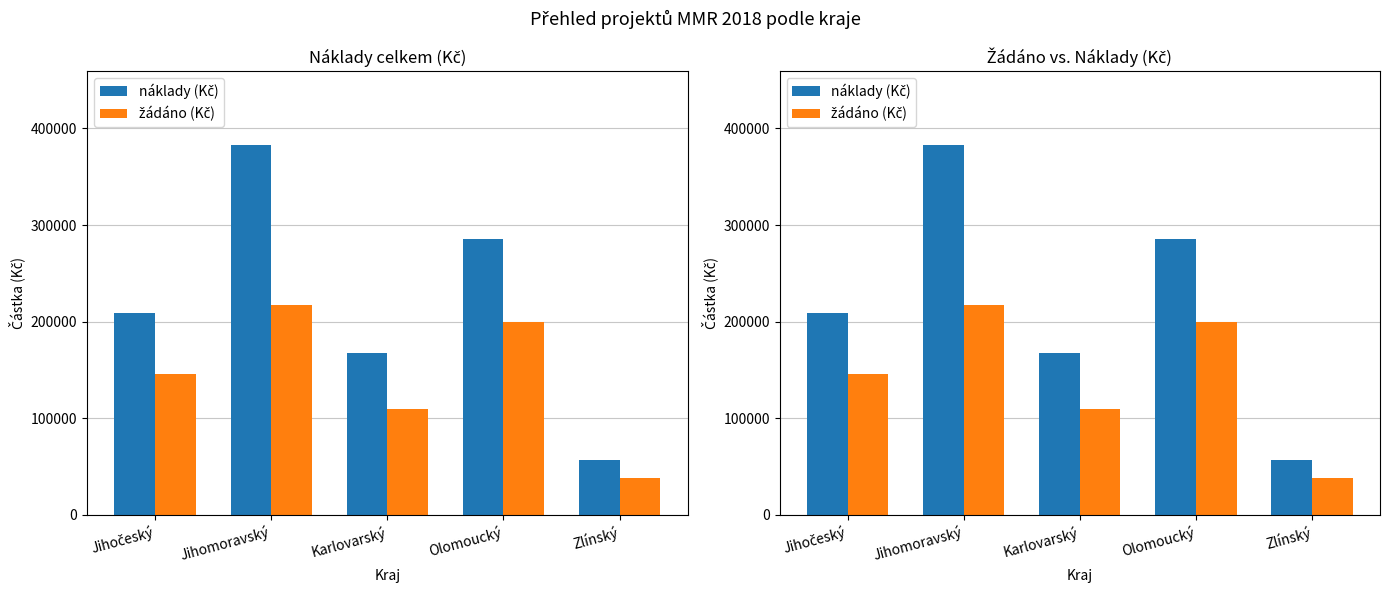

How many data points in žádáno (Kč) are less than 146300?

2